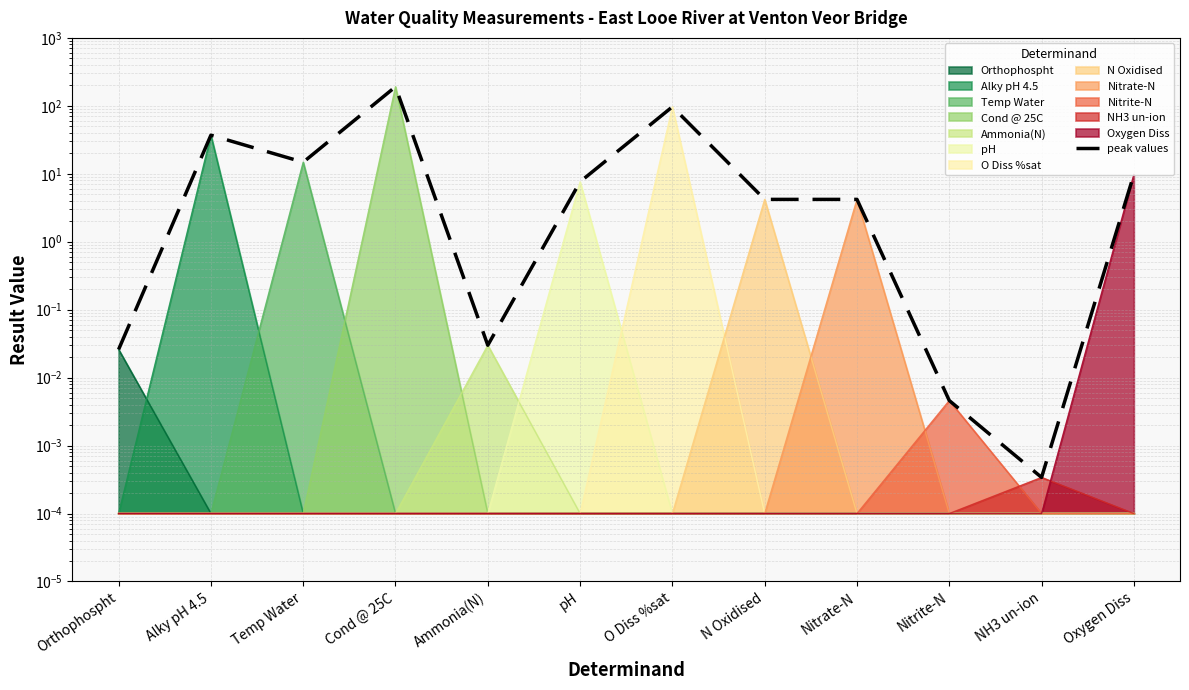

What position from the left is Alky pH 4.5?

2